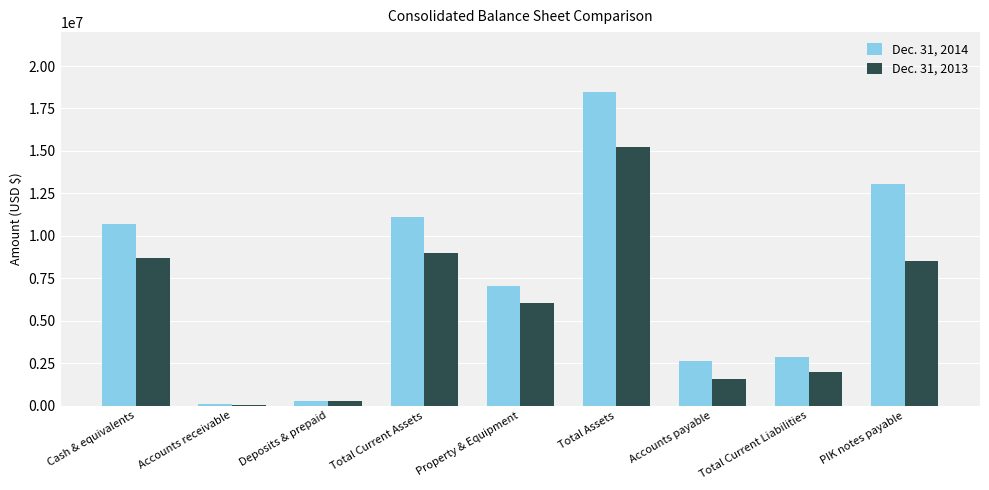

Does the chart contain stacked bars?

No